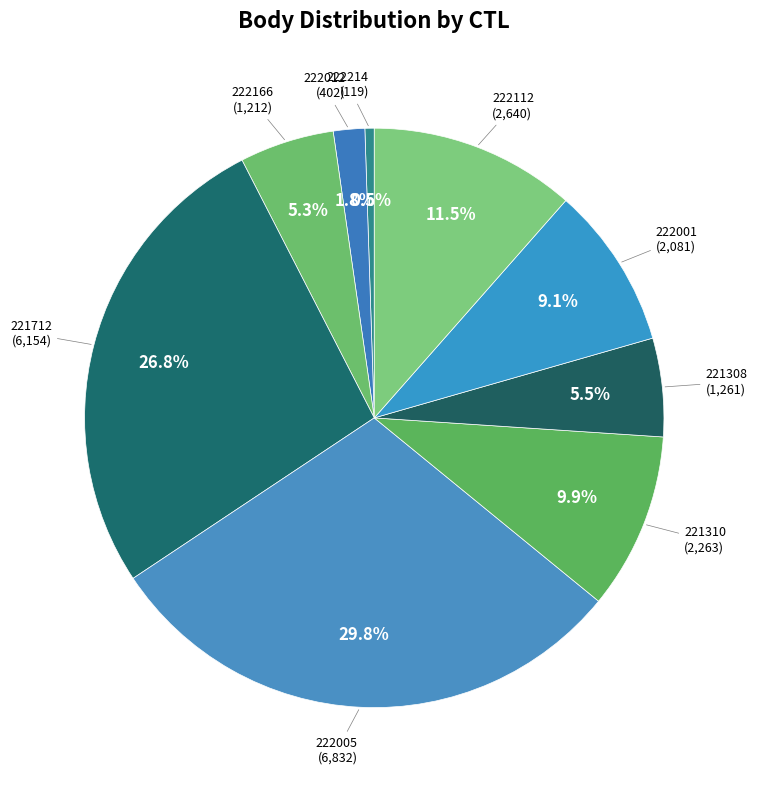

Which has a higher value, 222112 or 222005?

222005